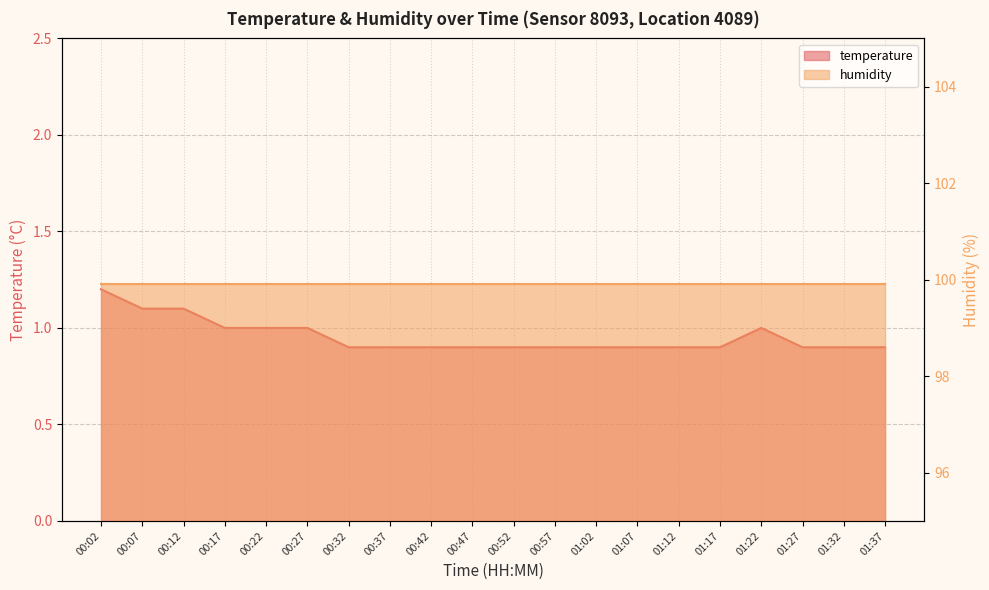

What is the value of the 10th point from the left?

0.9